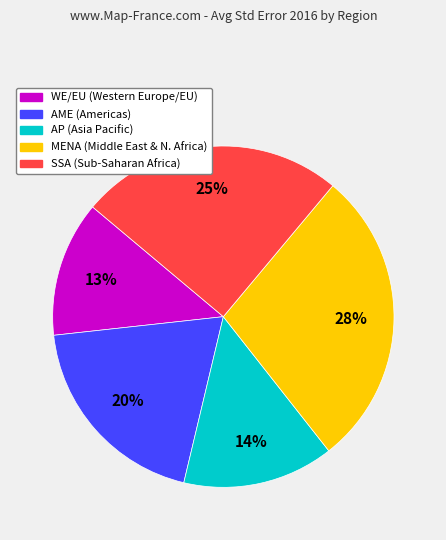

Which slice is the smallest?

WE/EU